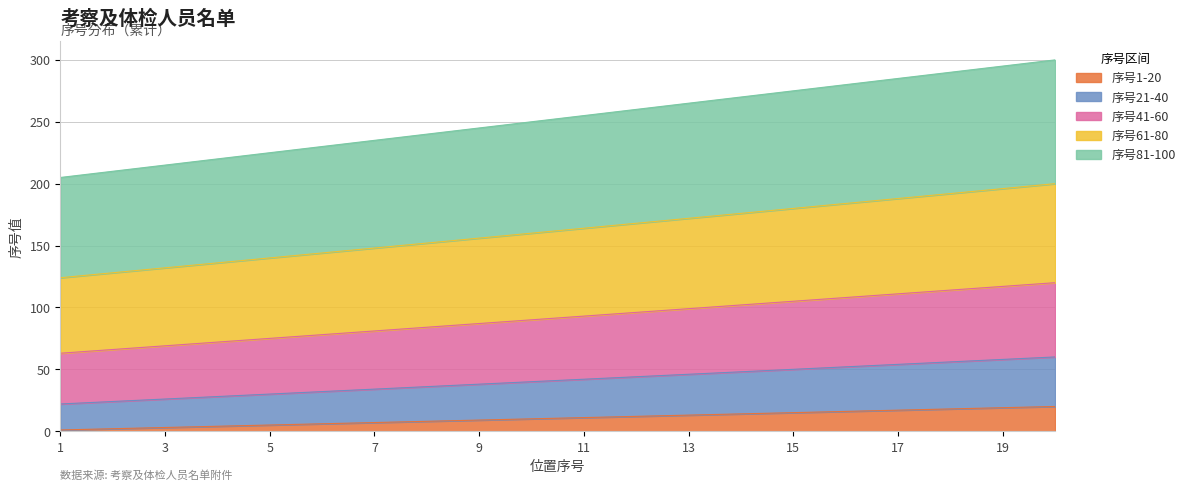

What are all the series names shown in the legend?

序号1-20, 序号21-40, 序号41-60, 序号61-80, 序号81-100